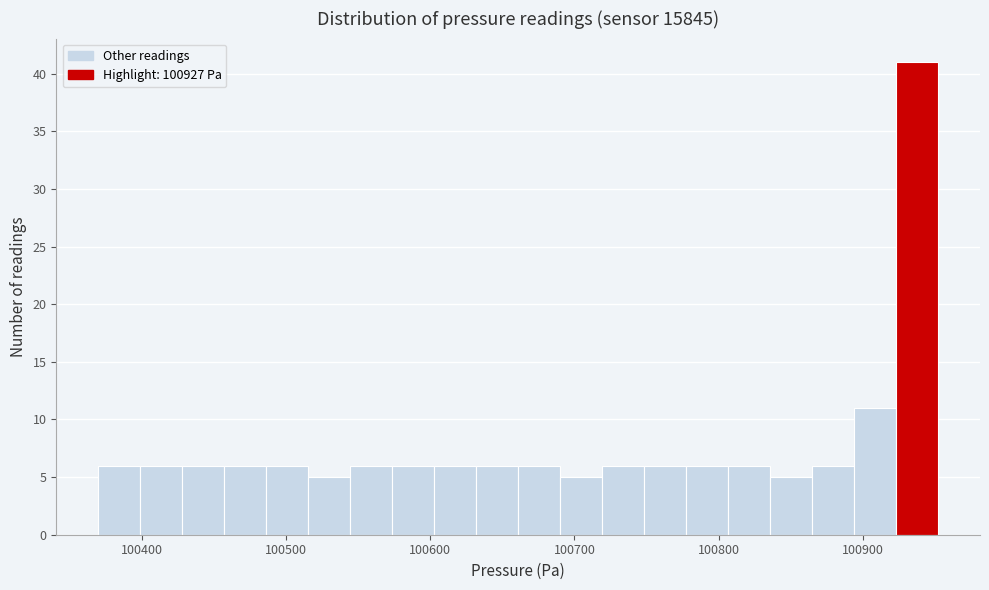

Around what value on the x-axis is the tallest bar? Give the approximate position of its centre, as read against the axis.

100940